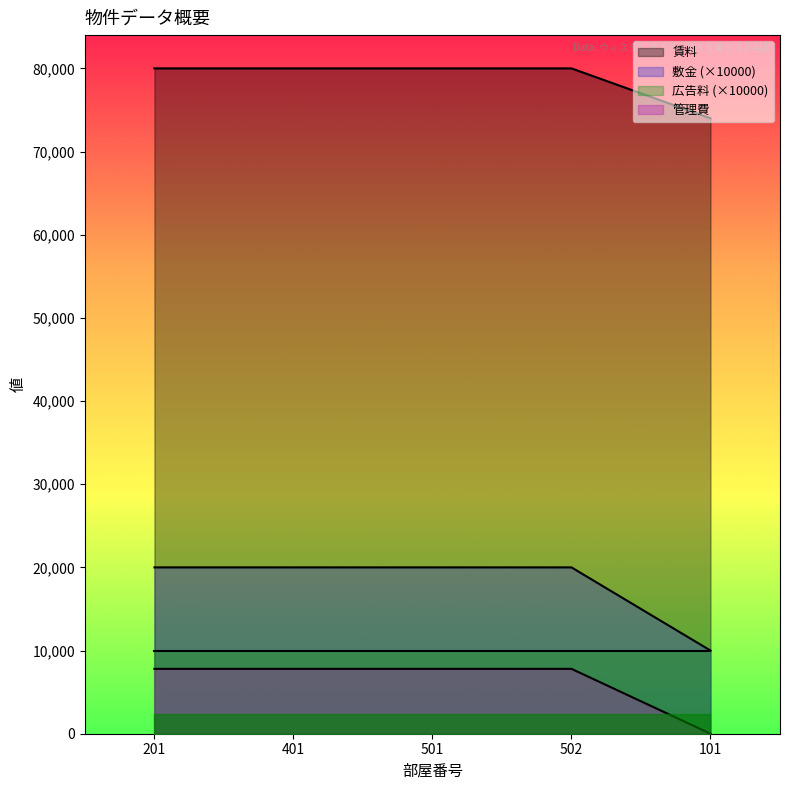

What is the label of the 4th point from the right?

401